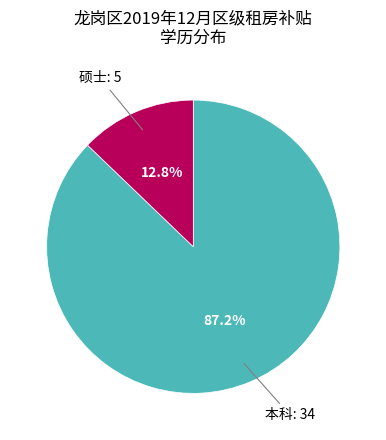

Is there any slice that represents more than half of the pie?

Yes